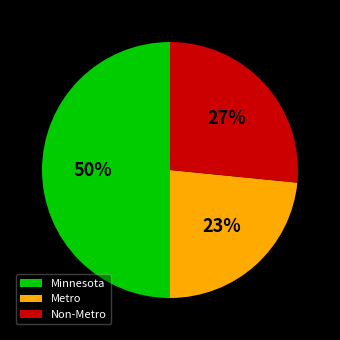

True or false: Non-Metro accounts for 27% of the total.

True